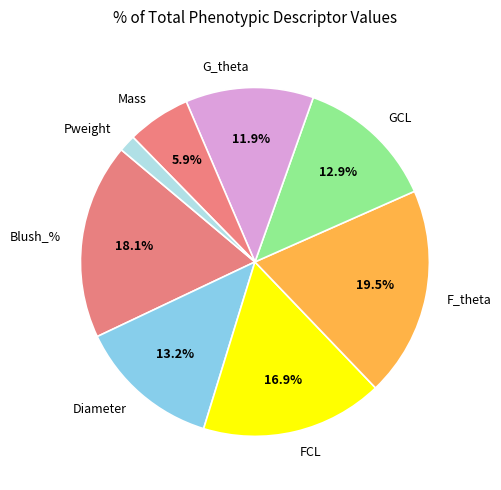

Which category has the biggest portion of the pie?

F_theta